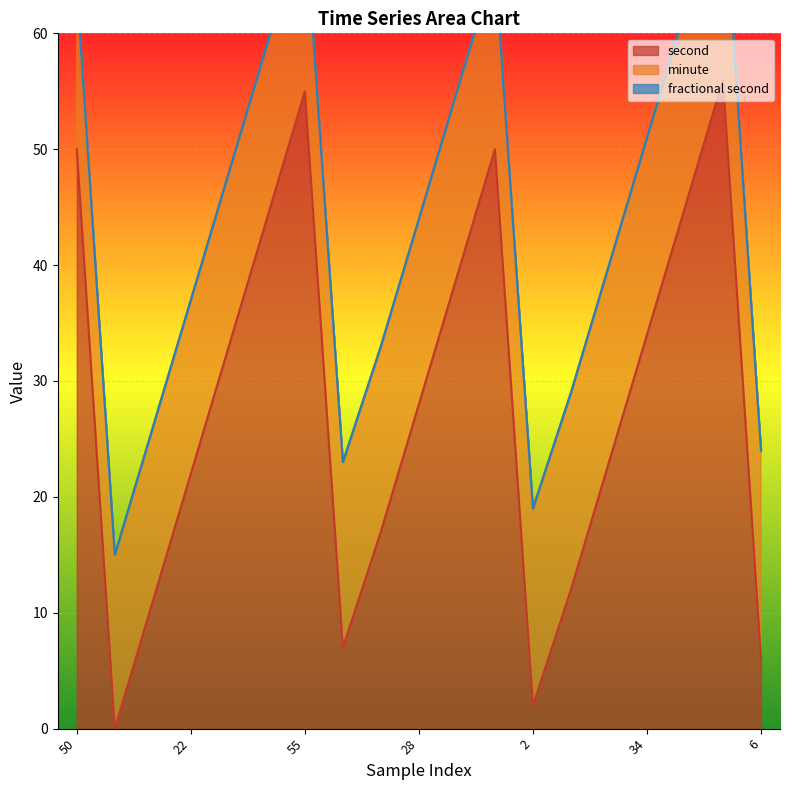

What is the spread (max minus min) of values at 2?

17